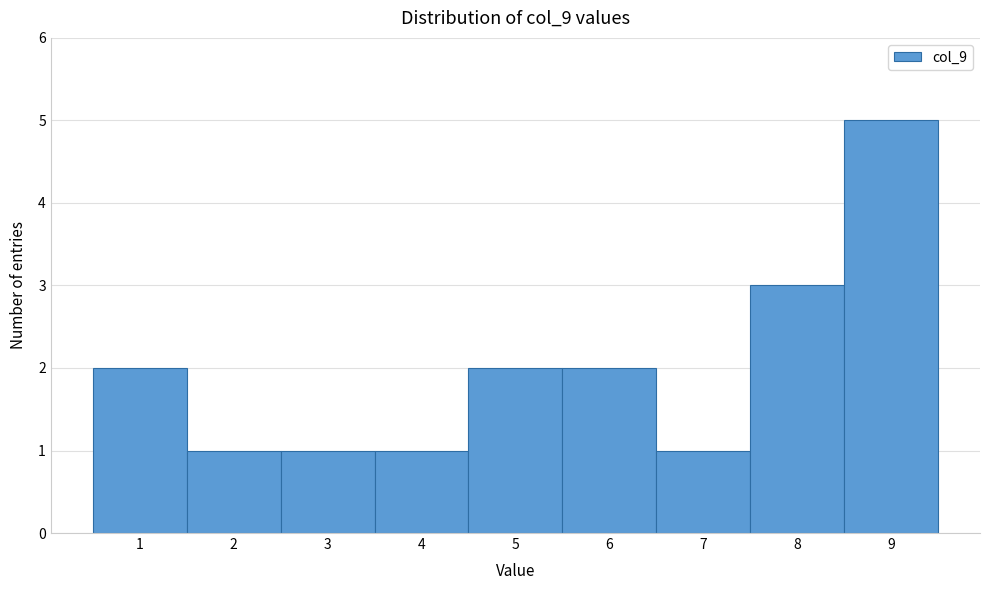

How tall is the bar that spans 7.5 to 8.5 on the x-axis? The values are not printed on the chart, so give them approximately, as read against the axis.

3